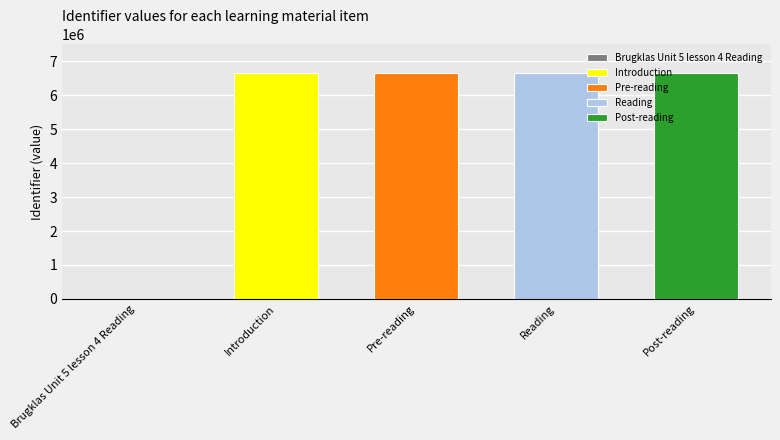

Rank the categories by value from lowest to highest.

Brugklas Unit 5 lesson 4 Reading, Pre-reading, Reading, Post-reading, Introduction